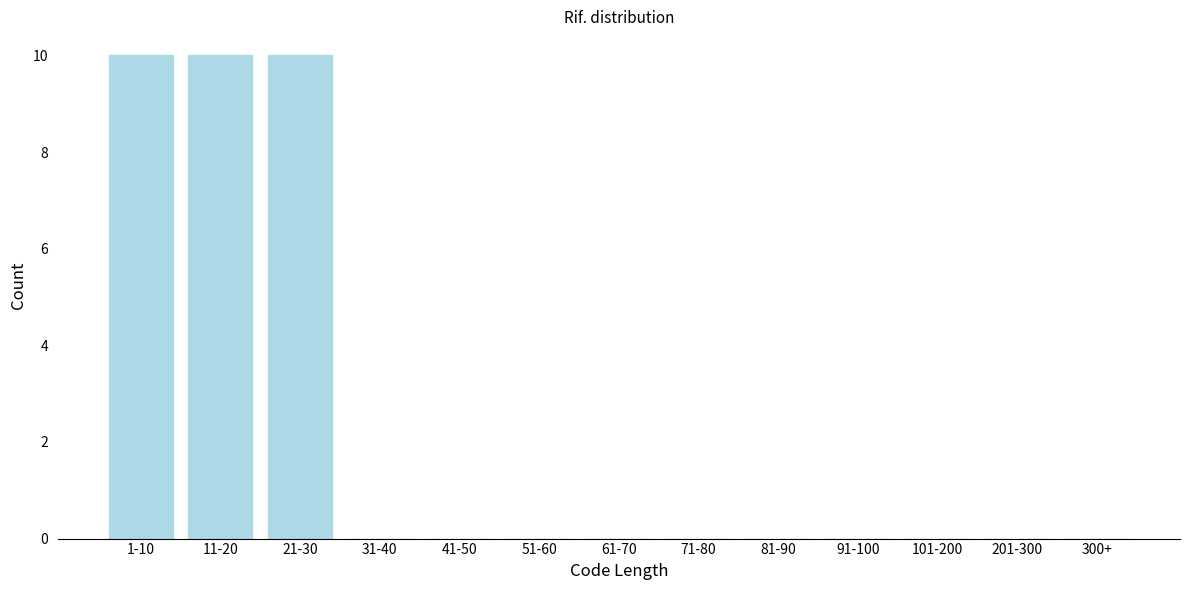

Reading left to right, what are all the values shown in this chart?

1-10=10	11-20=10	21-30=10	31-40=0	41-50=0	51-60=0	61-70=0	71-80=0	81-90=0	91-100=0	101-200=0	201-300=0	300+=0